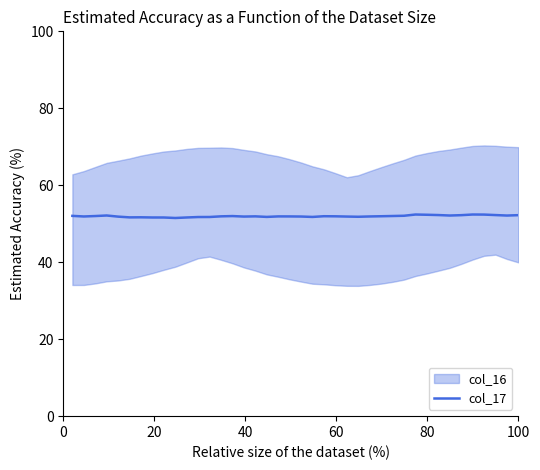

What is the lowest value of the col_17 series?

51.5